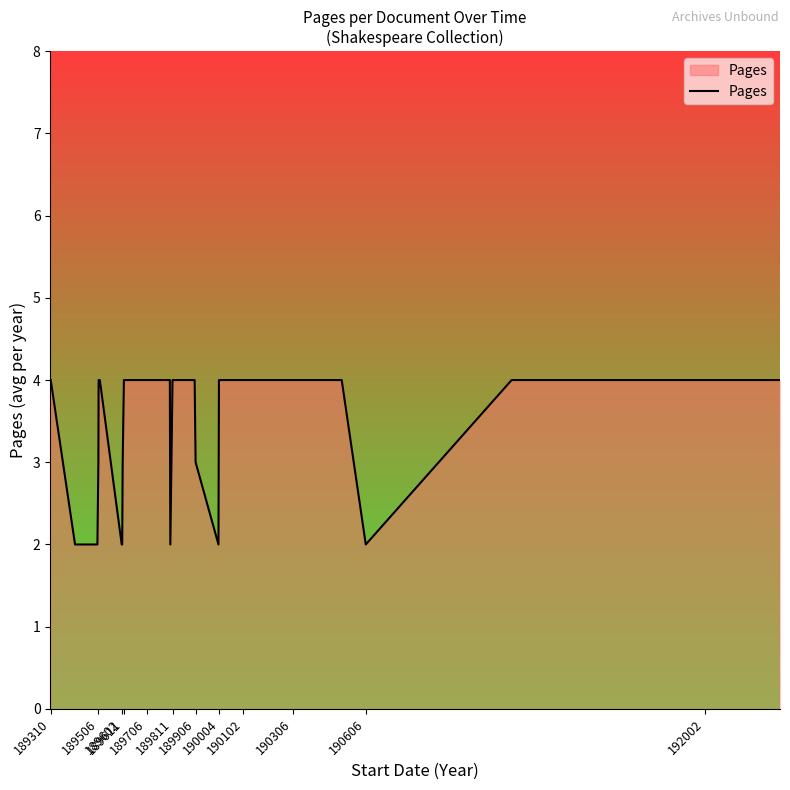

What is the maximum value shown in the chart?

4